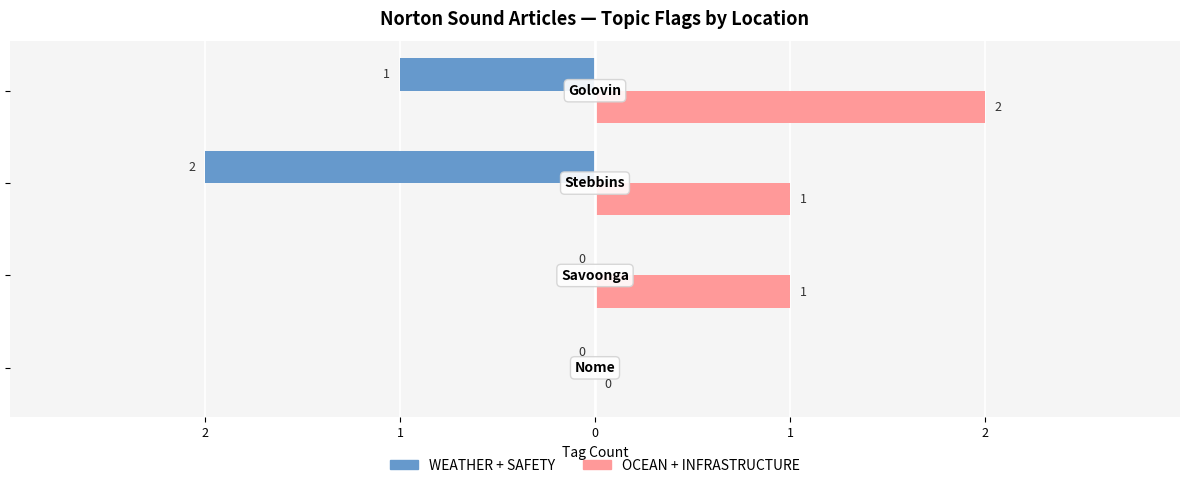

What are all the series names shown in the legend?

WEATHER + SAFETY, OCEAN + INFRASTRUCTURE